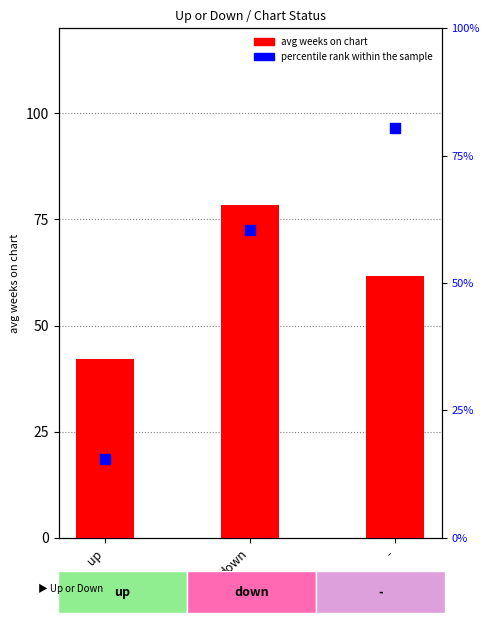

Is the value of avg weeks on chart at down greater than the value of percentile rank within the sample at down?

Yes